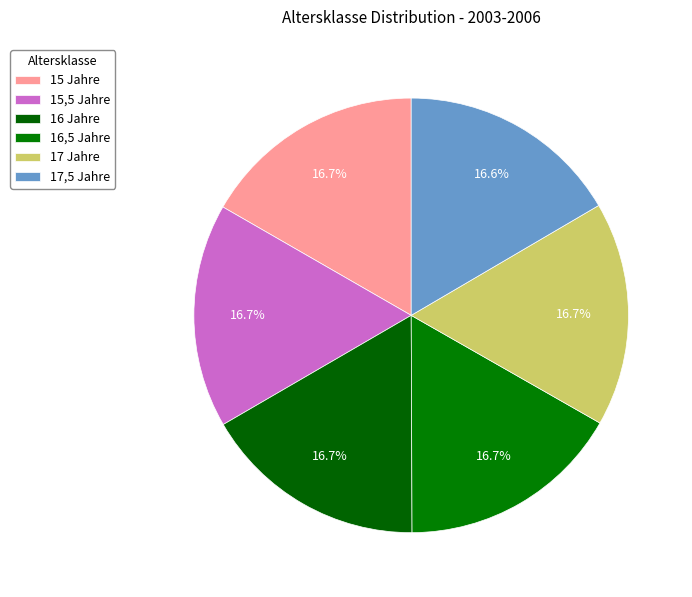

Do 15,5 Jahre and 17,5 Jahre together represent more than half of the pie?

No